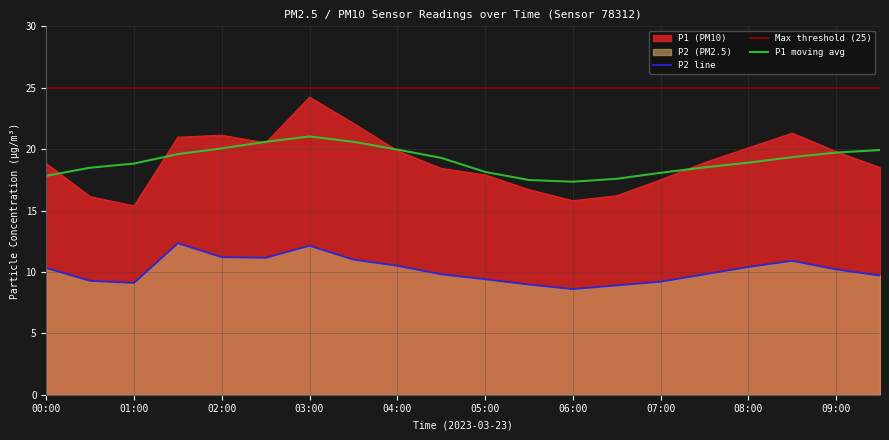

Which has a higher value, 07:00 or 00:30?

07:00